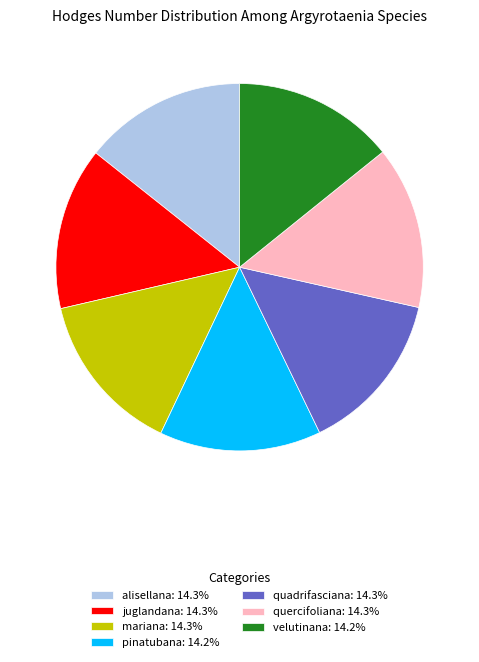

How many slices are in this pie chart?

7